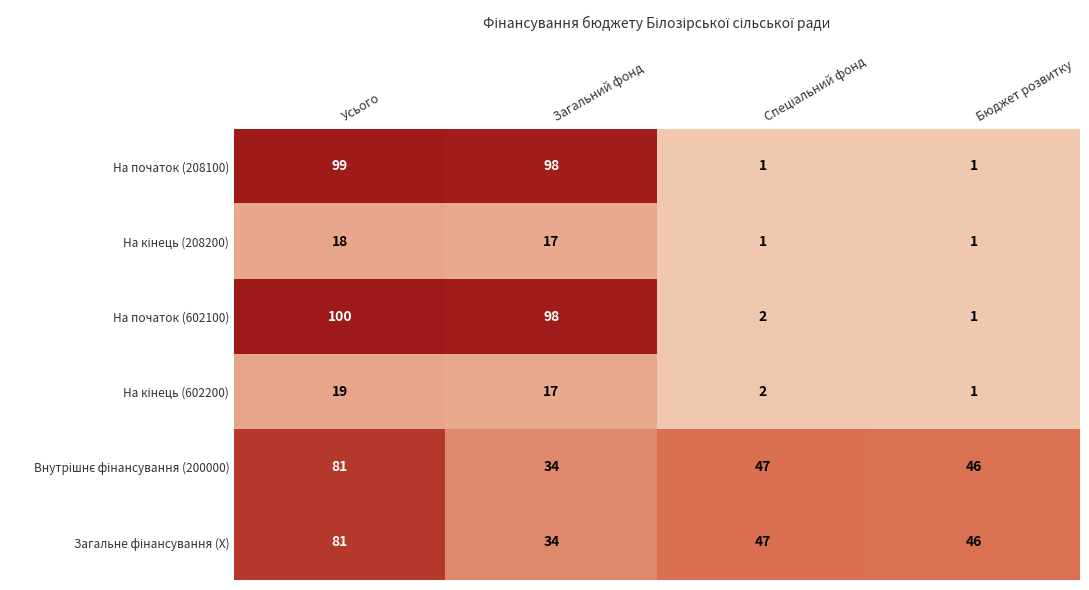

What is the spread (max minus min) of values at Загальний фонд?

81